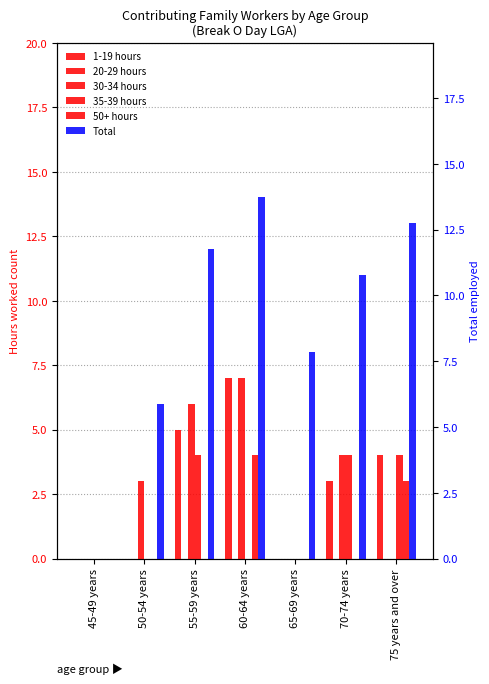

Where is 50+ hours nearest to the value 2?

75 years and over